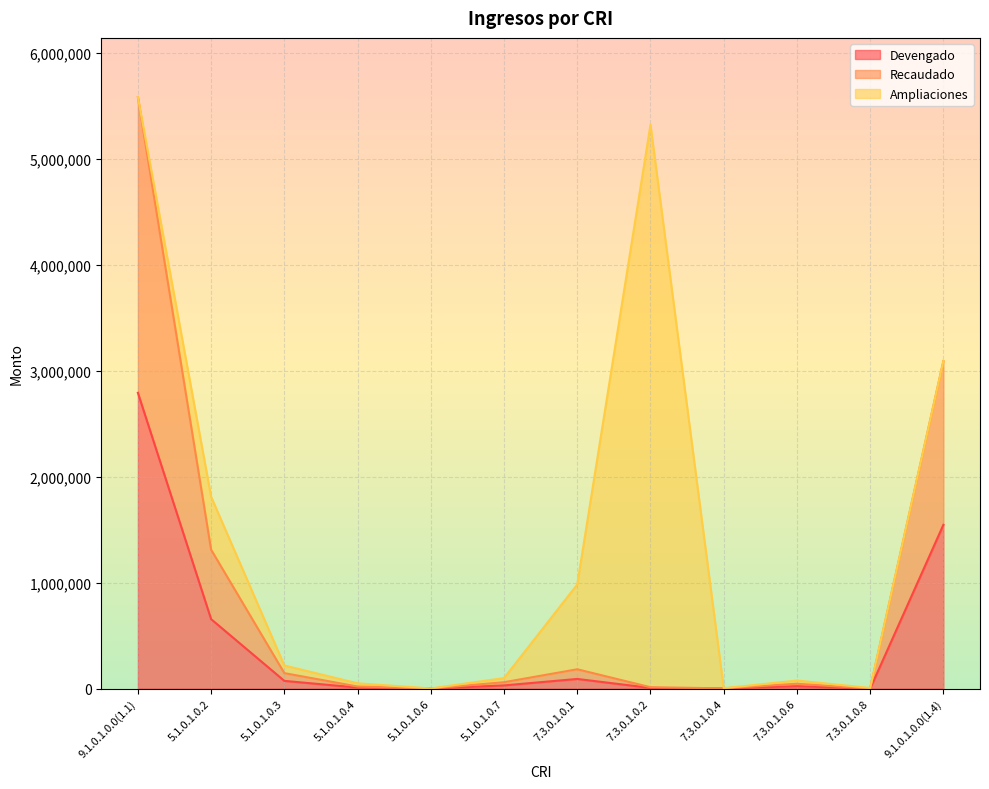

What is the label of the 1st point from the right?

9.1.0.1.0.0(1.4)